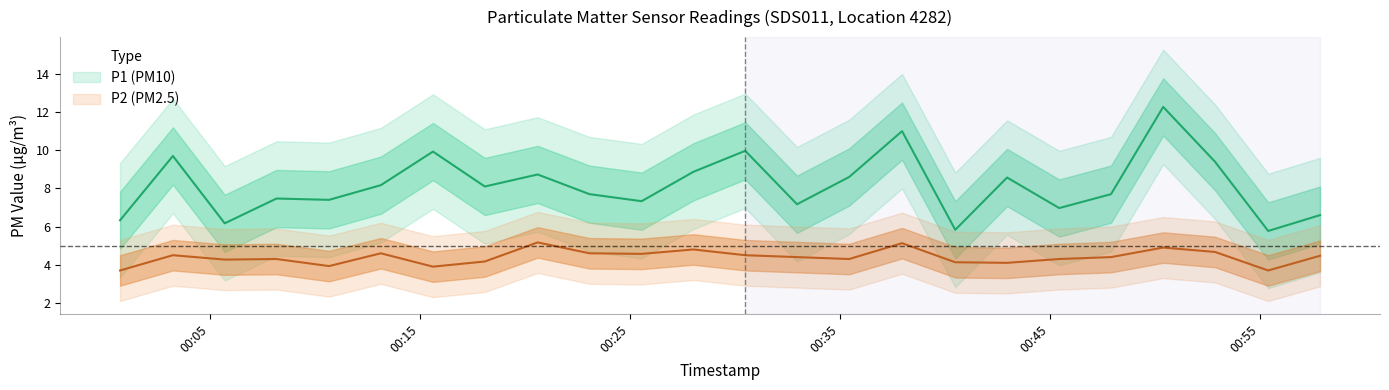

Is it true that P2 equals 5.4 at 00:05?

False